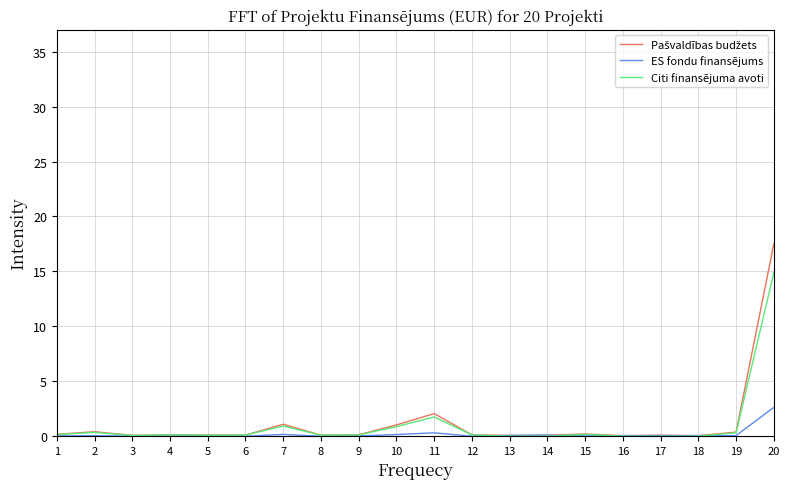

How many lines are shown in the chart?

3